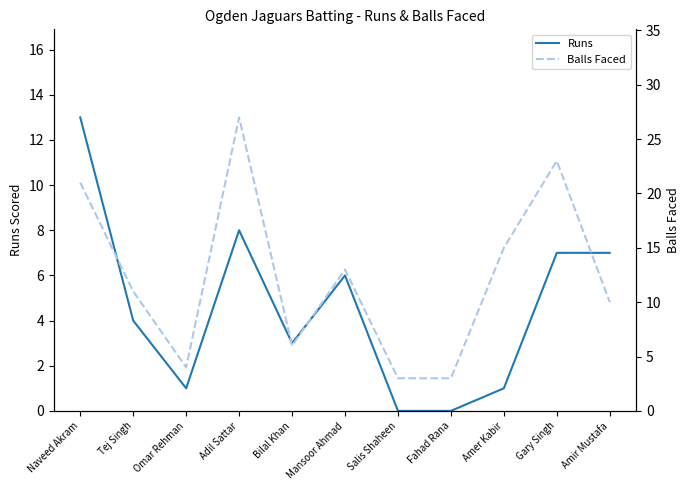

True or false: Balls Faced and Runs cross at least once.

False